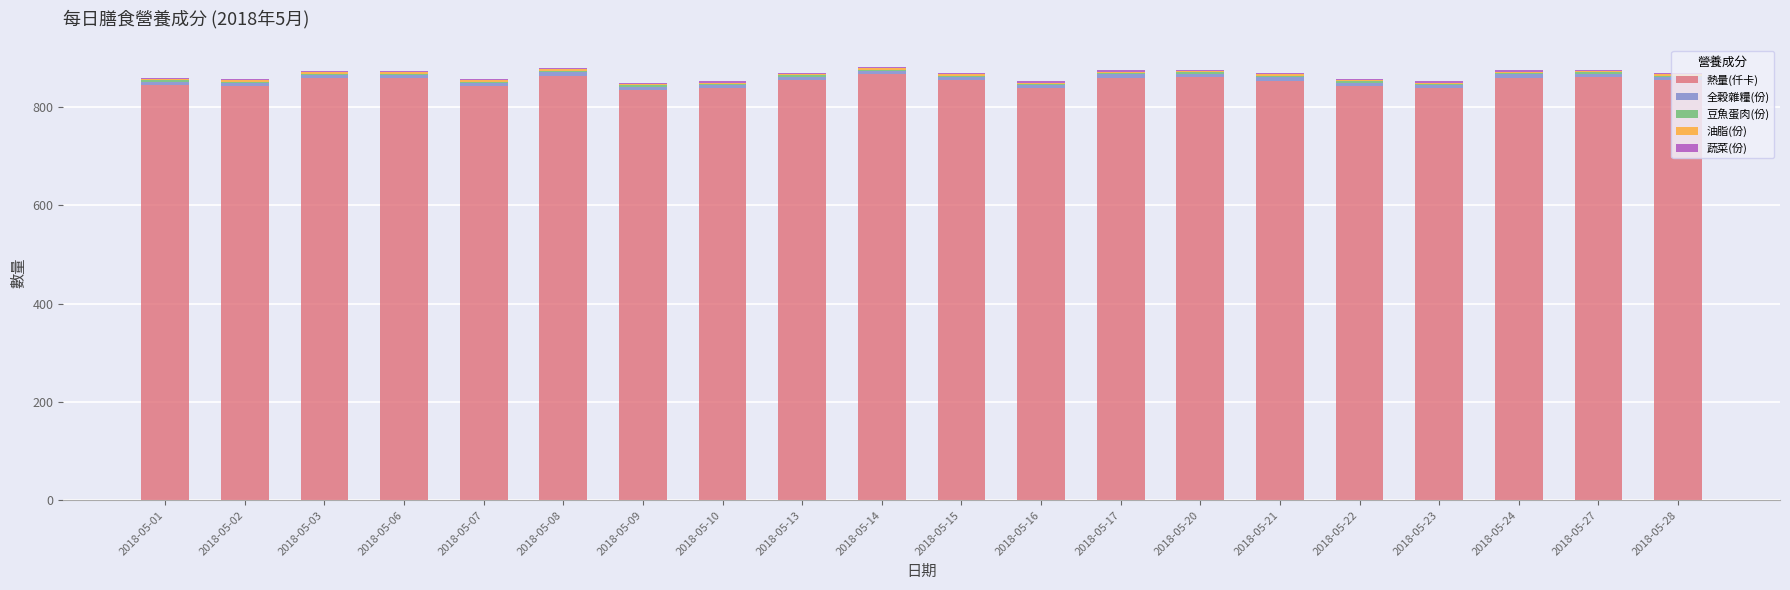

Does the chart contain stacked bars?

Yes